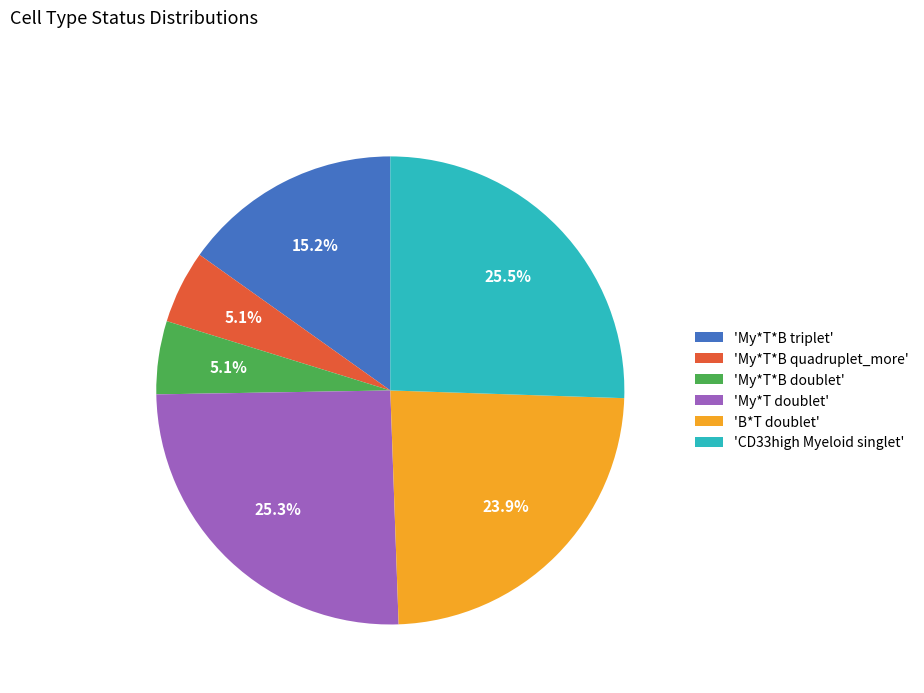

What percentage do 'B*T doublet' and 'My*T*B triplet' together represent?

39.1%